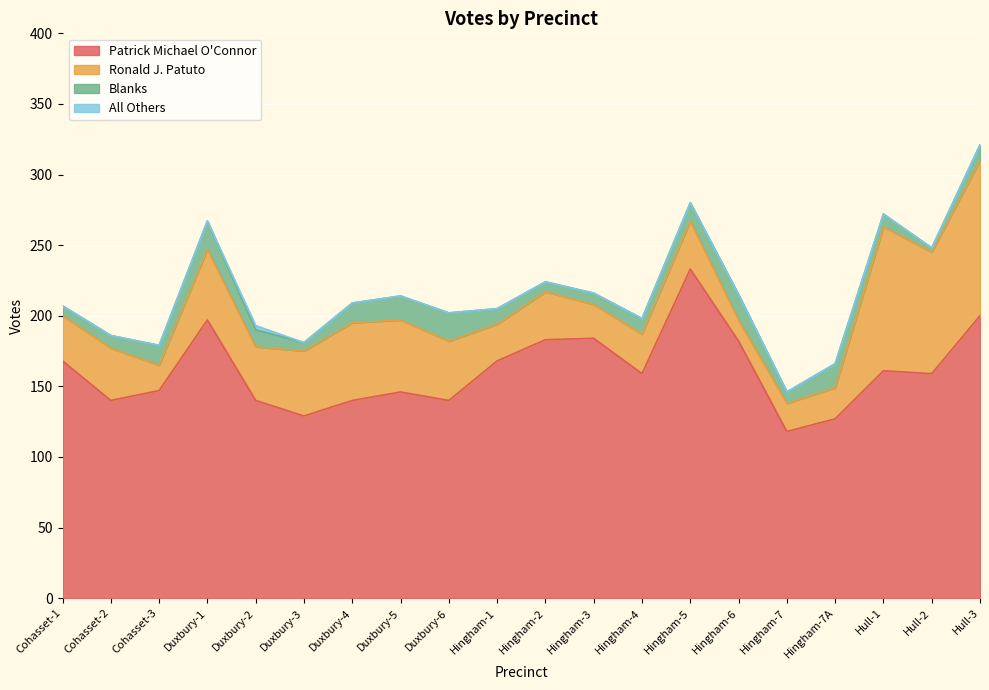

True or false: Patrick Michael O'Connor and Blanks intersect in this chart.

False